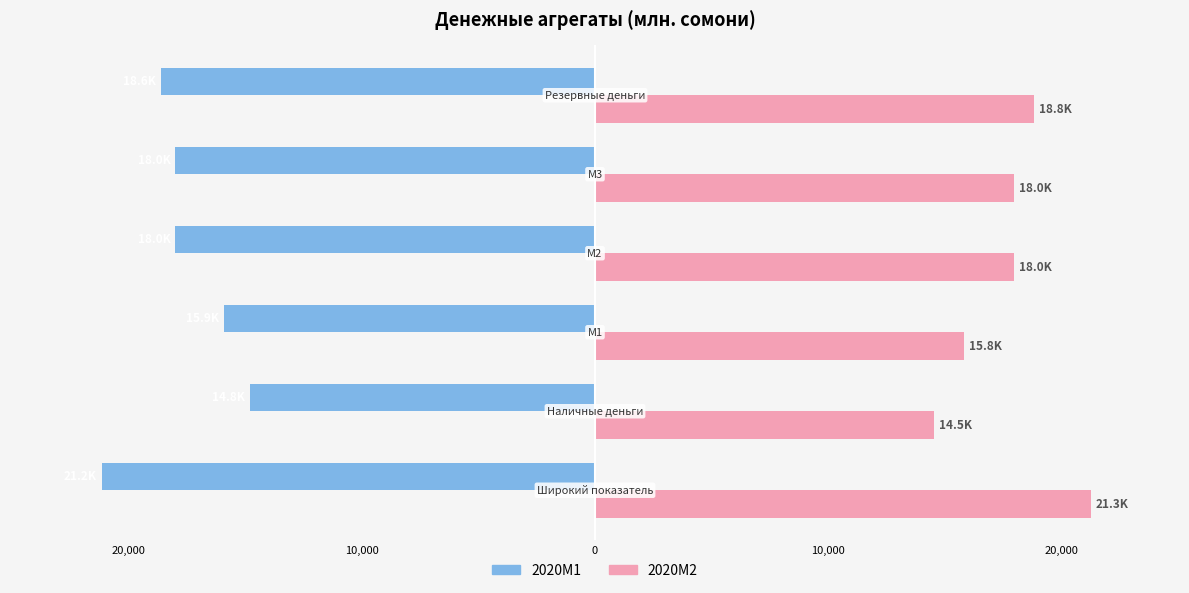

Reading right to left, extract all data points from this chart.

2020M1: 20,000=-18607.4	10,000=-17997.8	0=-17997.8	10,000=-15913.8	20,000=-14815.1	30,000=-21163.4
2020M2: 20,000=18836.4	10,000=17991.7	0=17991.7	10,000=15812.4	20,000=14526.5	30,000=21265.4